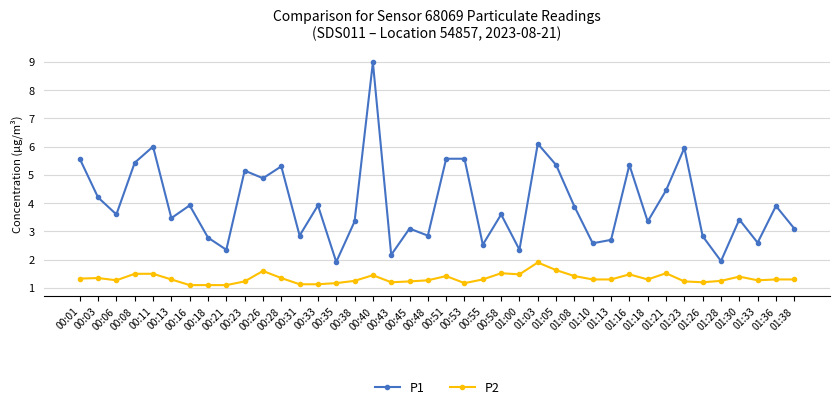

Which series has the widest spread of values?

P1